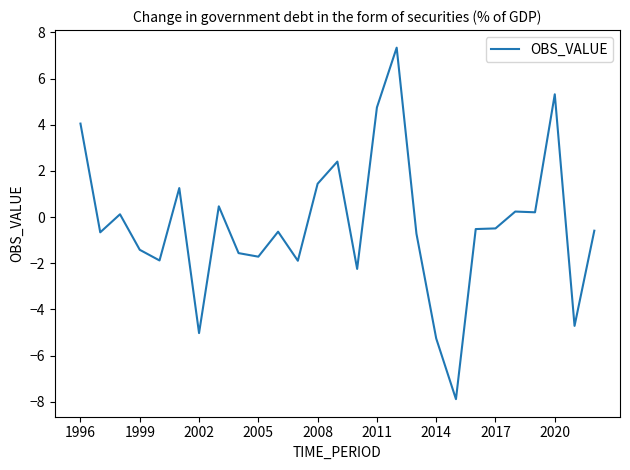

Count the number of data series in this chart.

1